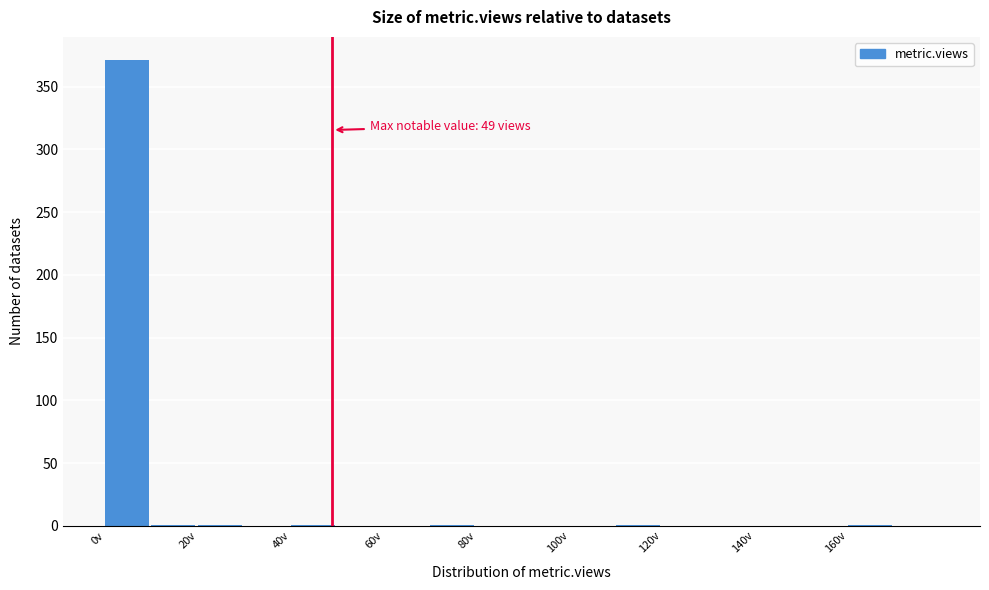

Over which range of the x-axis is the bar tallest?

0 to 10